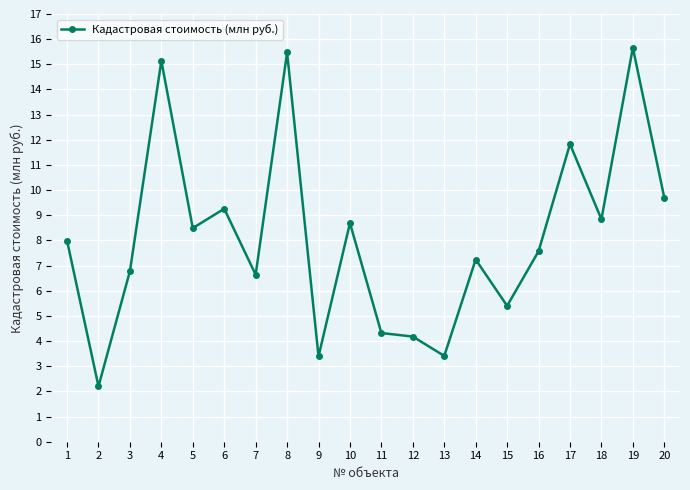

Approximately how many times larger is the value at 6 compared to 16?

1.2